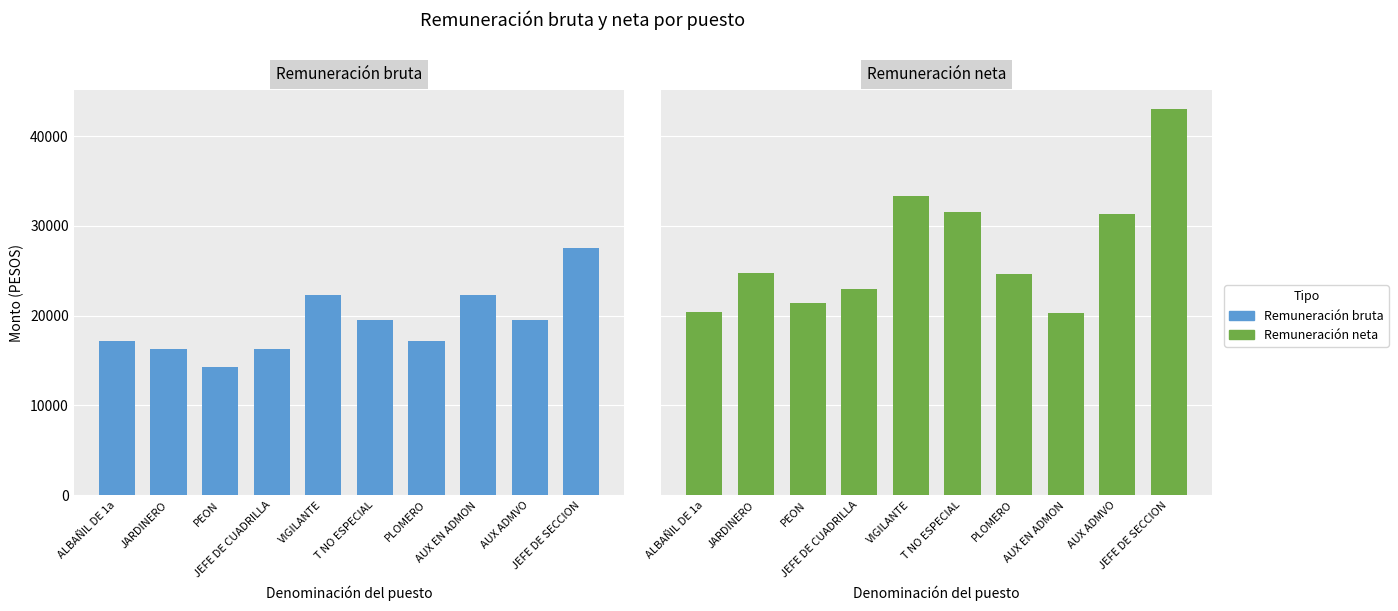

What is the difference between the second highest and second lowest values in the Remuneración neta series?

12919.5